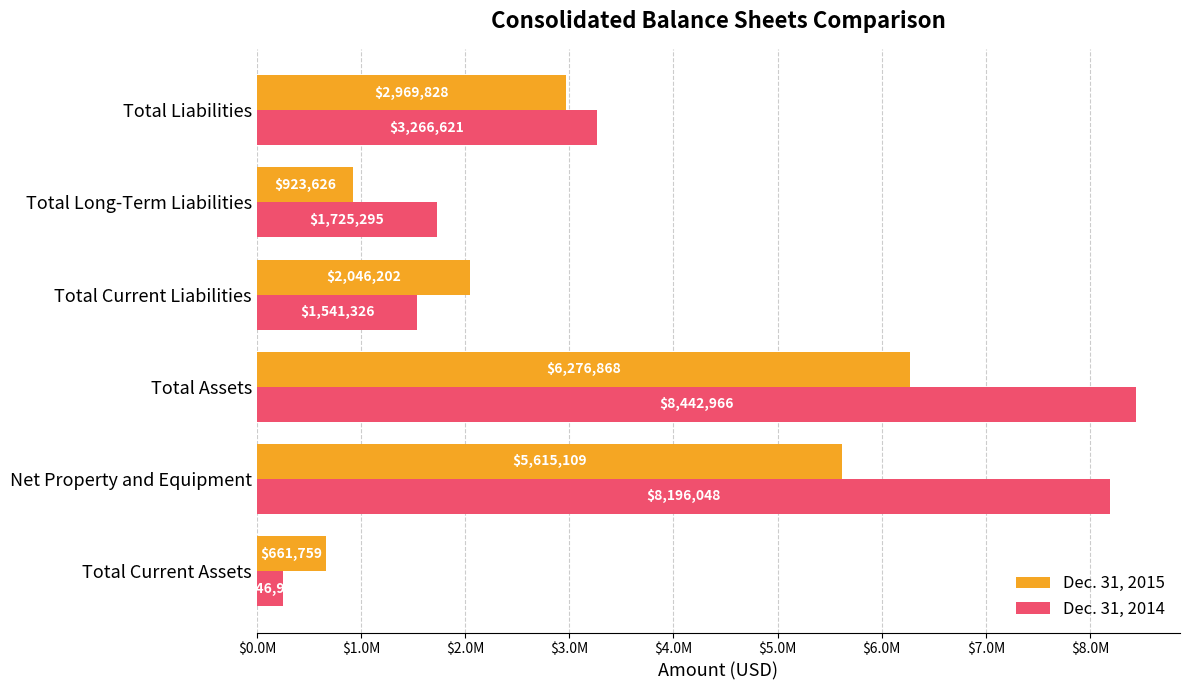

What are all the series names shown in the legend?

Dec. 31, 2015, Dec. 31, 2014